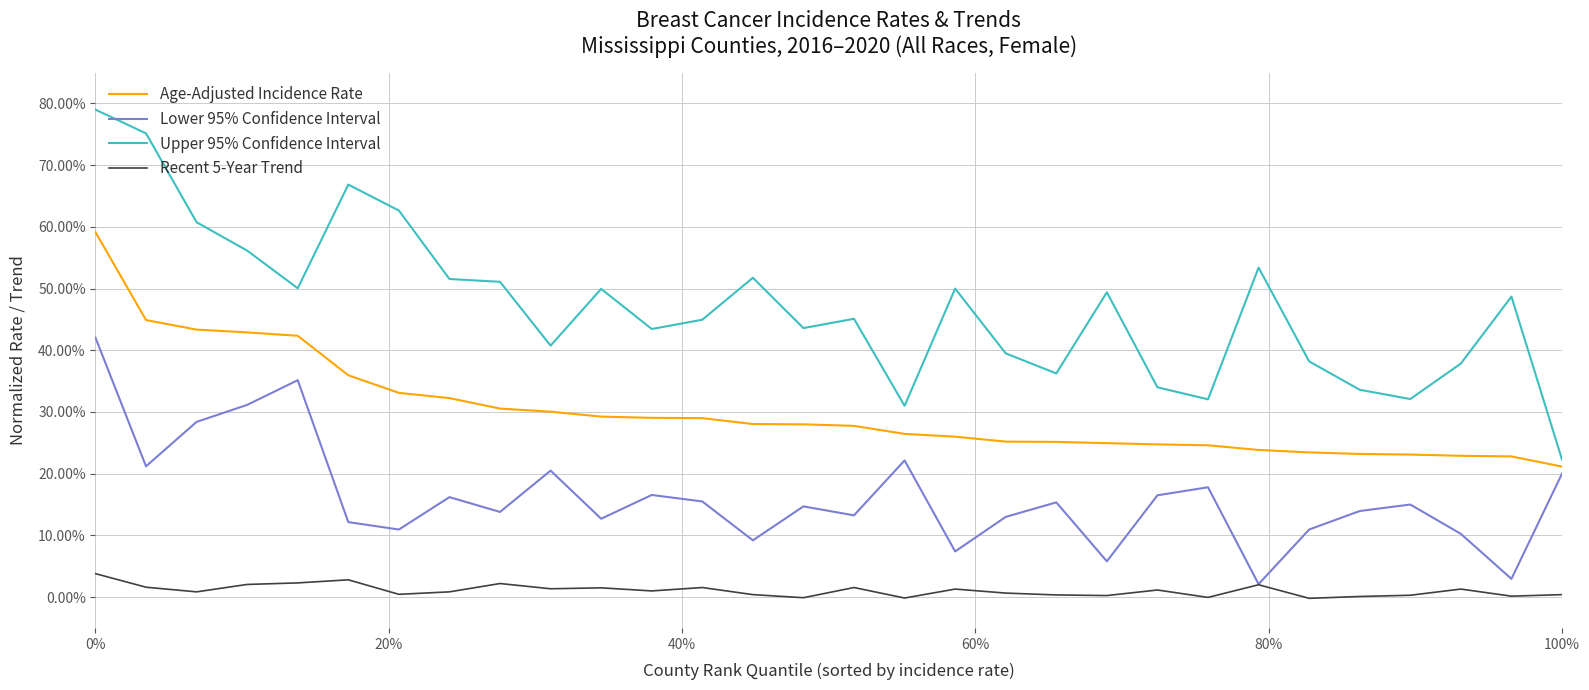

What are all the series names shown in the legend?

Age-Adjusted Incidence Rate, Lower 95% Confidence Interval, Upper 95% Confidence Interval, Recent 5-Year Trend